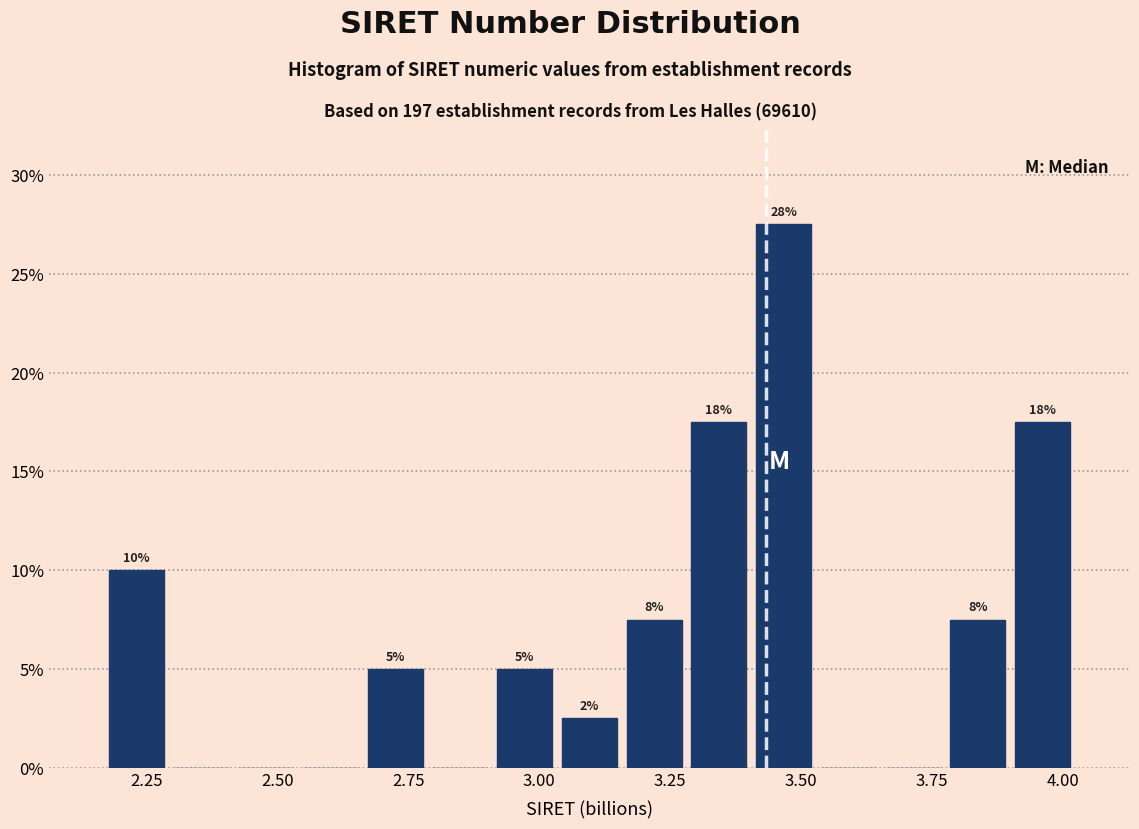

Around what value on the x-axis is the tallest bar? Give the approximate position of its centre, as read against the axis.

3.45